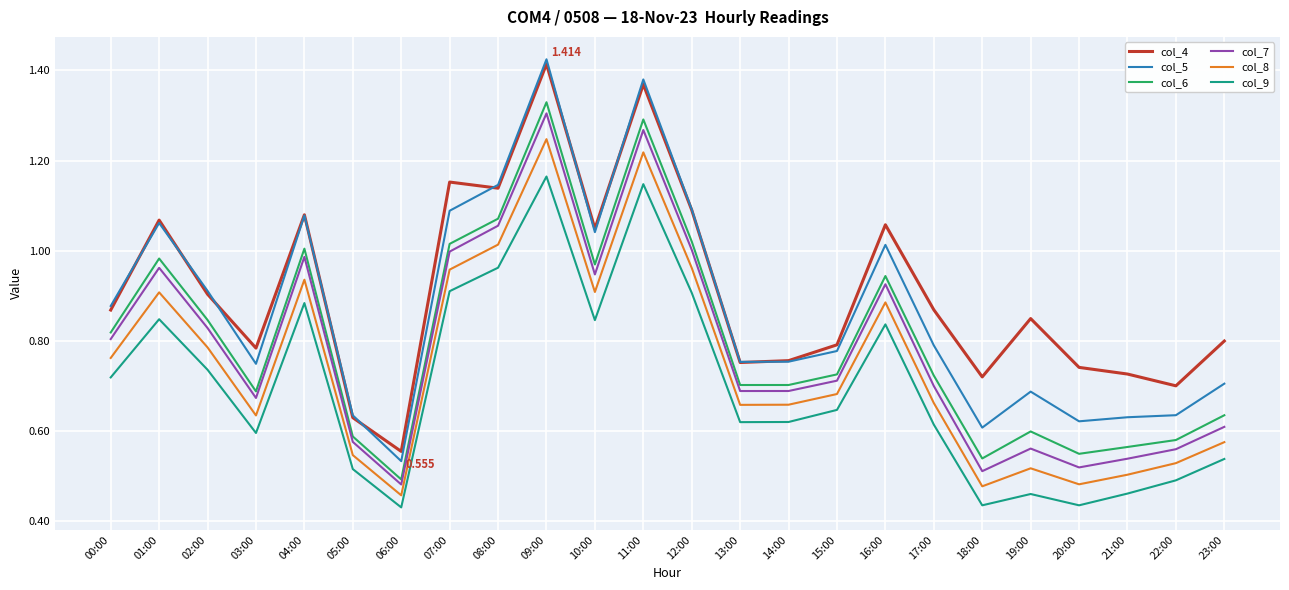

True or false: col_4 and col_9 intersect in this chart.

False